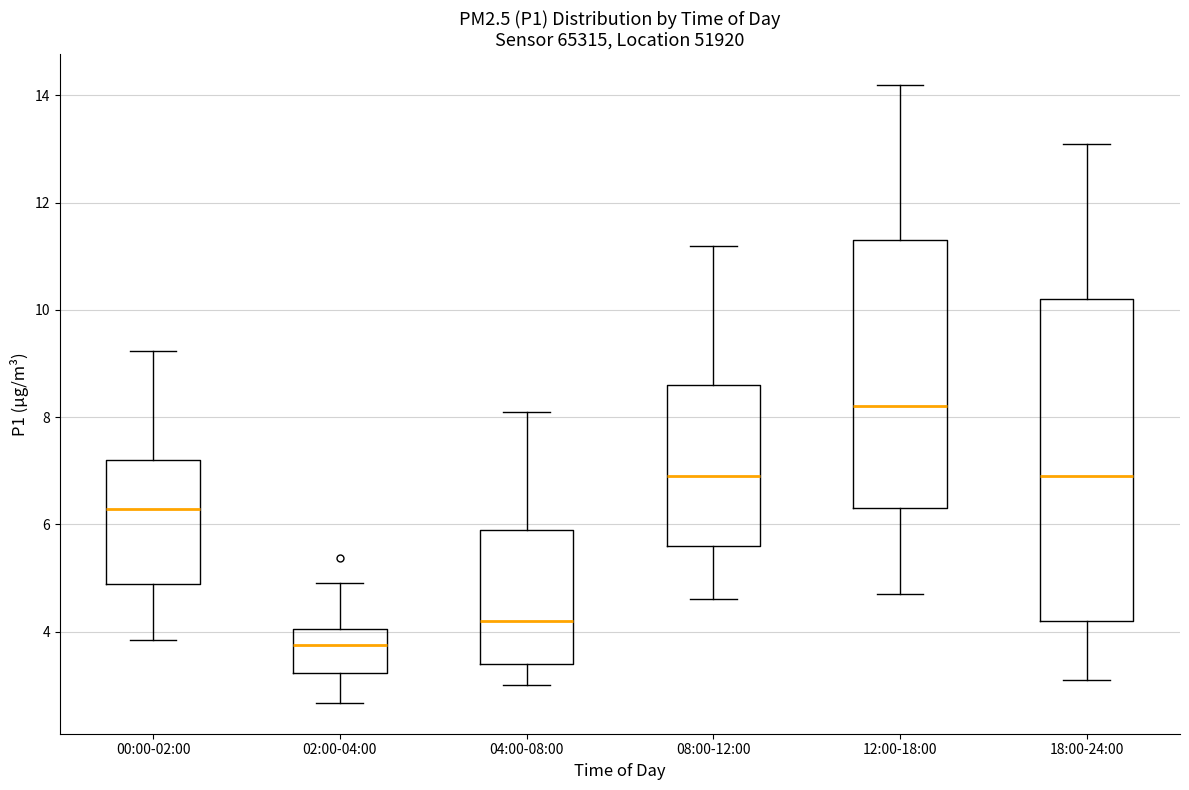

Comparing the boxes themselves (not the whiskers), which one is the tallest?

18:00-24:00